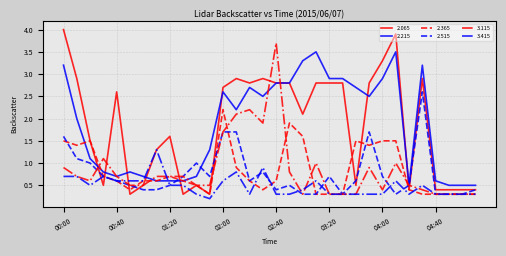

What is the greatest value displayed?

4.0